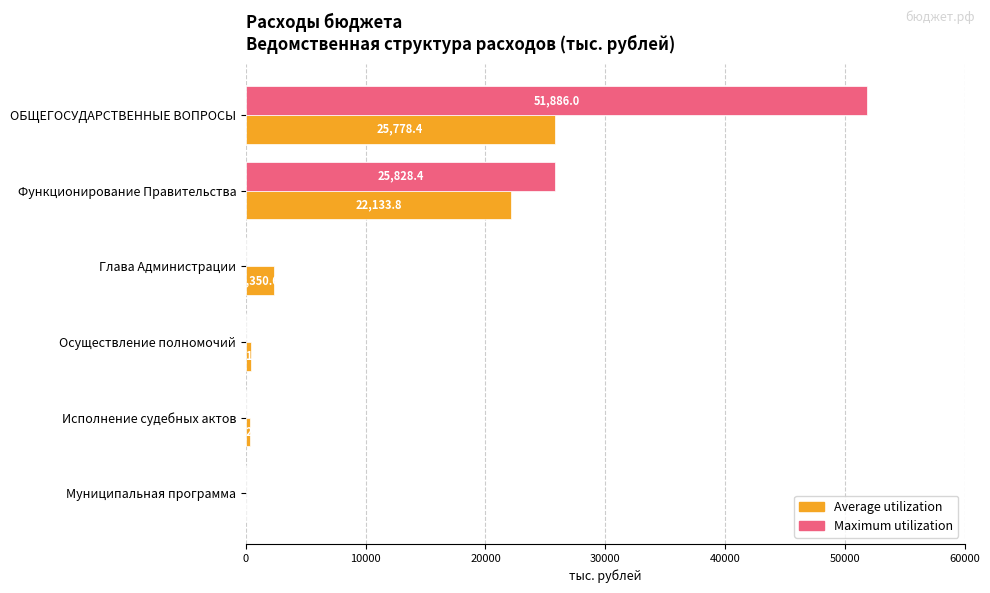

At which category is the sum across all series the highest?

ОБЩЕГОСУДАРСТВЕННЫЕ ВОПРОСЫ